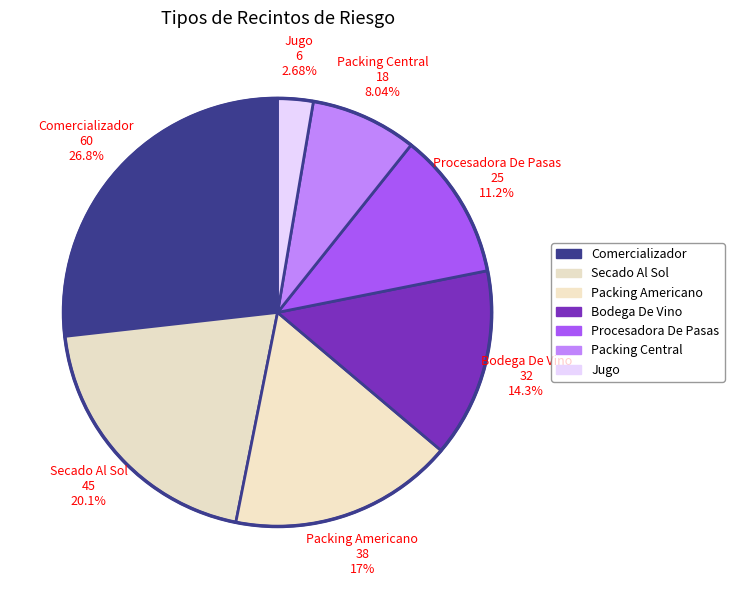

Count the number of slices in the pie.

7